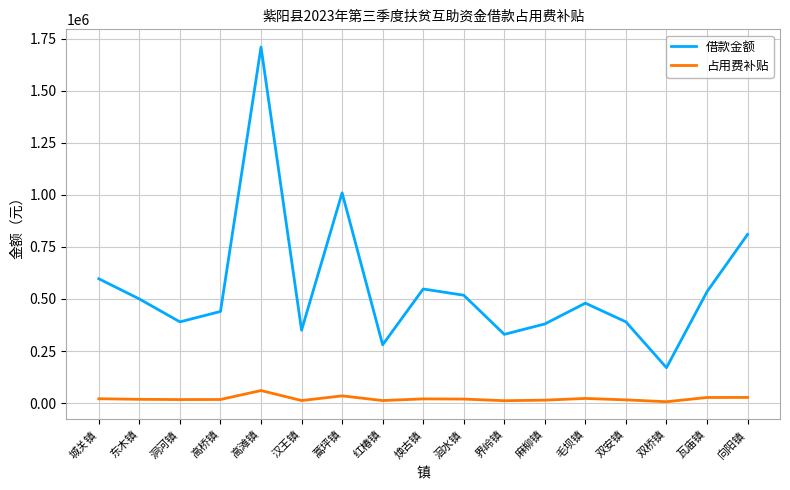

Rank the series at 汉王镇 from highest to lowest value.

借款金额, 占用费补贴